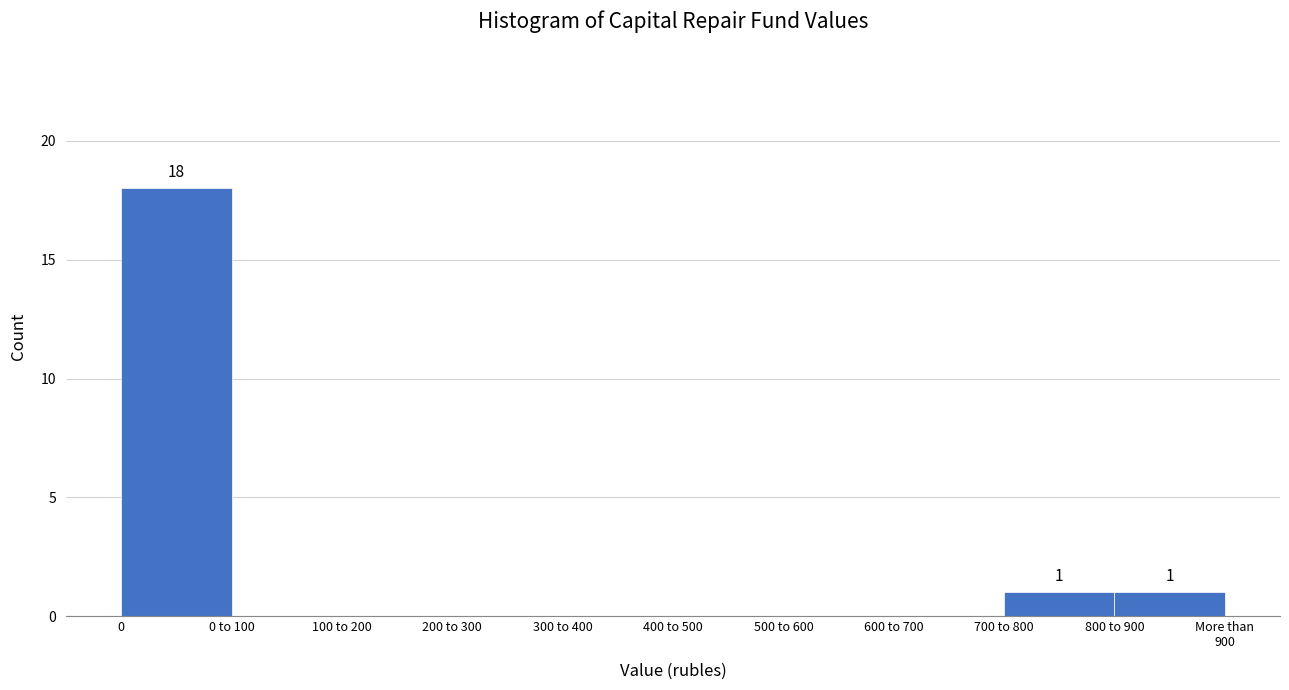

Reading right to left, extract all data points from this chart.

800 to 900=1	700 to 800=1	600 to 700=0	500 to 600=0	400 to 500=0	300 to 400=0	200 to 300=0	100 to 200=0	0 to 100=0	0=18